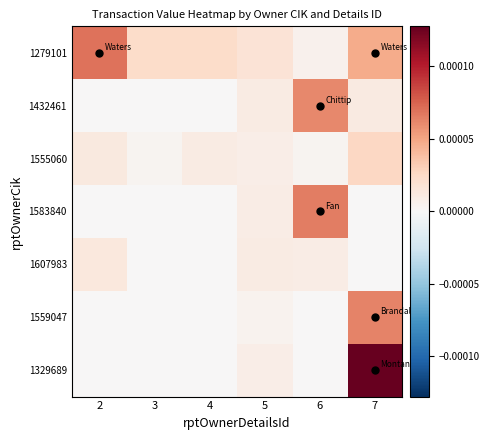

Between 2 and 3, which series saw the biggest shift?

1279101